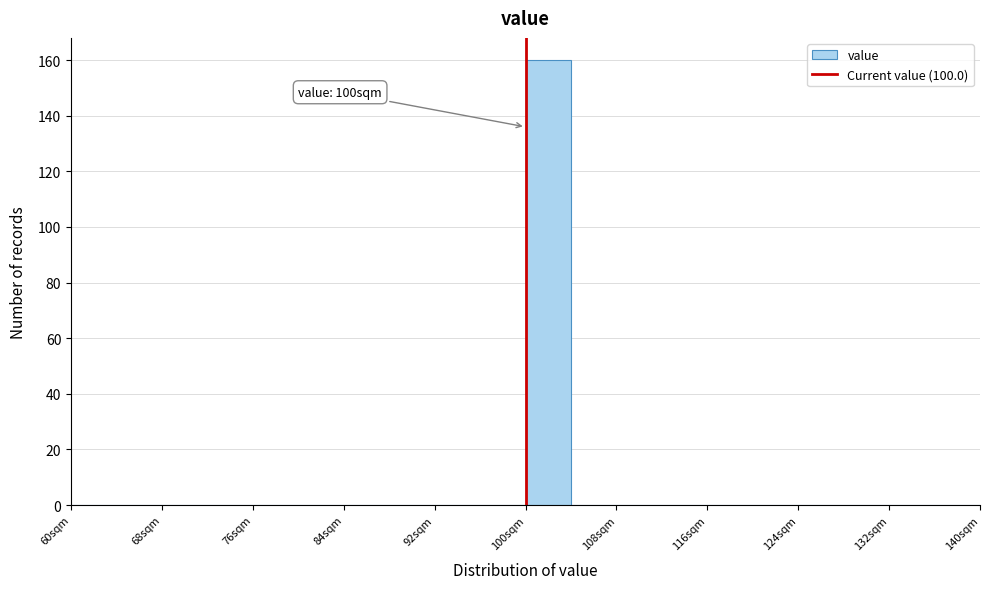

Over which range of the x-axis is the bar tallest?

100 to 104